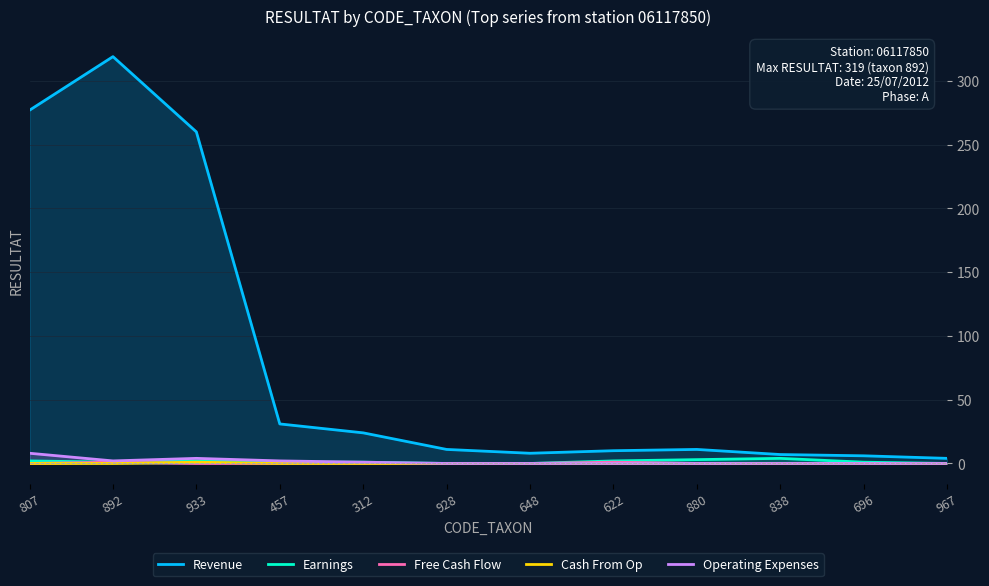

What is the total value across all series at 967?

4